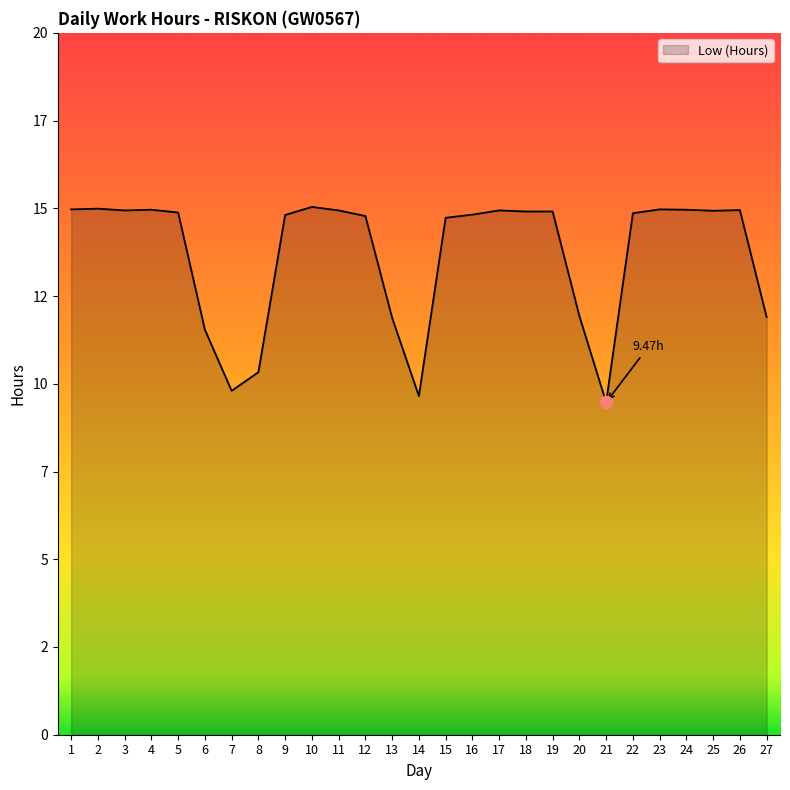

Is this an area chart (filled region under the line)?

Yes